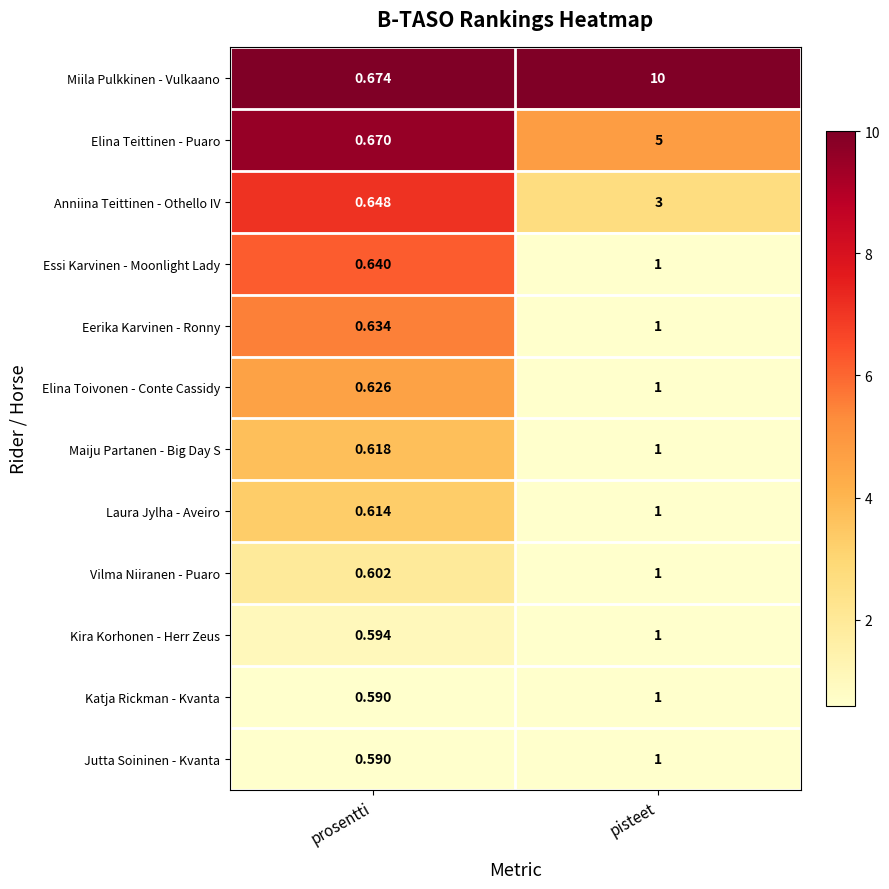

At which label is Essi Karvinen - Moonlight Lady closest to 0?

prosentti